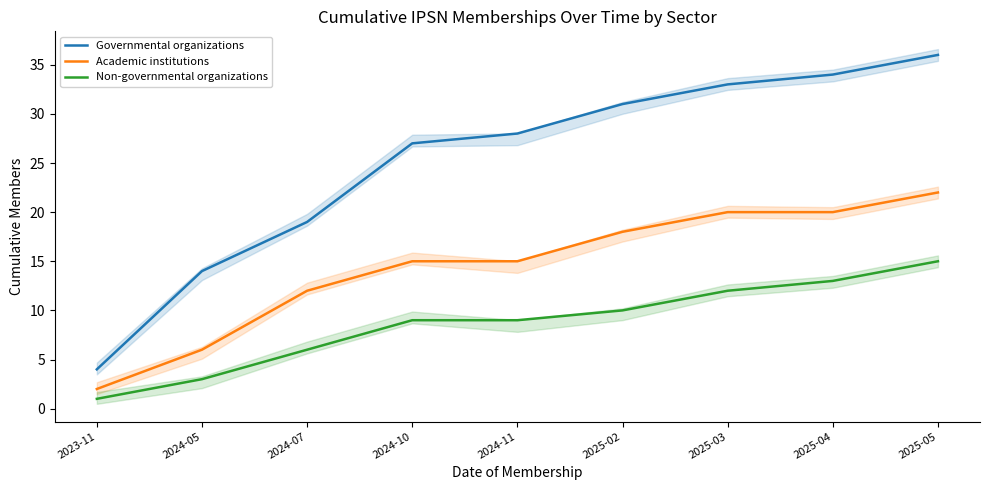

True or false: Governmental organizations and Academic institutions cross at least once.

False